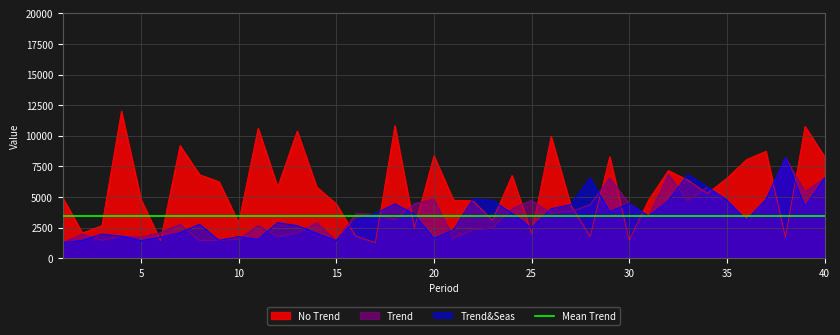

True or false: Trend has a value of 2909 at 14.

True